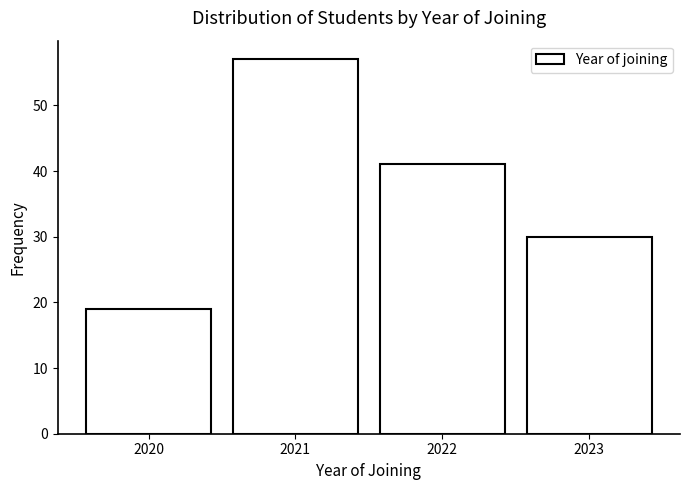

Reading left to right, list every bar in this chart as the range it spans on the x-axis followed by its height. The values are not printed on the chart, so give them approximately, as read against the axis.

2019.5 to 2020.5: 19
2020.5 to 2021.5: 57
2021.5 to 2022.5: 41
2022.5 to 2023.5: 30